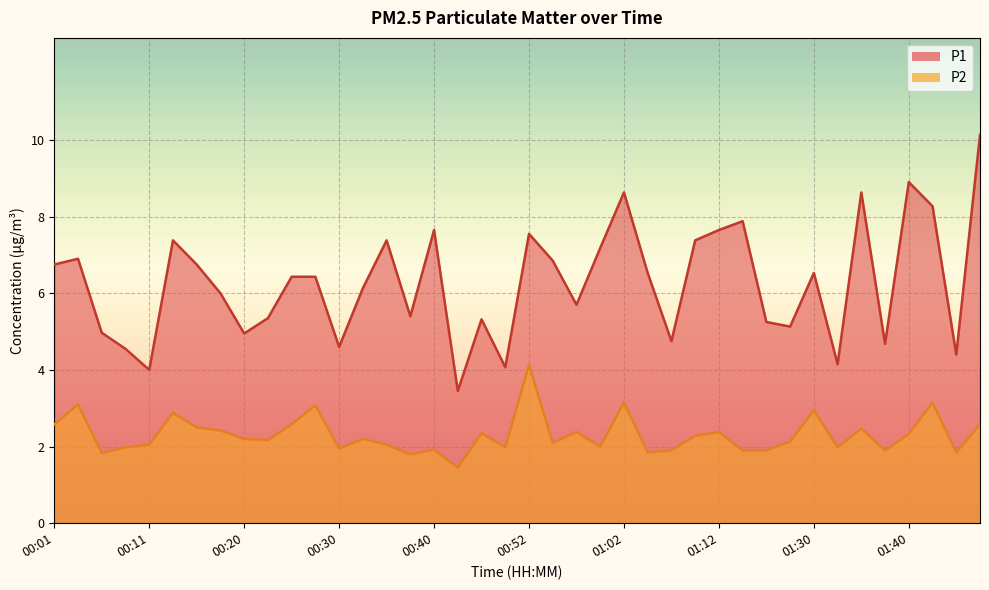

Which category has the lowest value across all series?

00:42